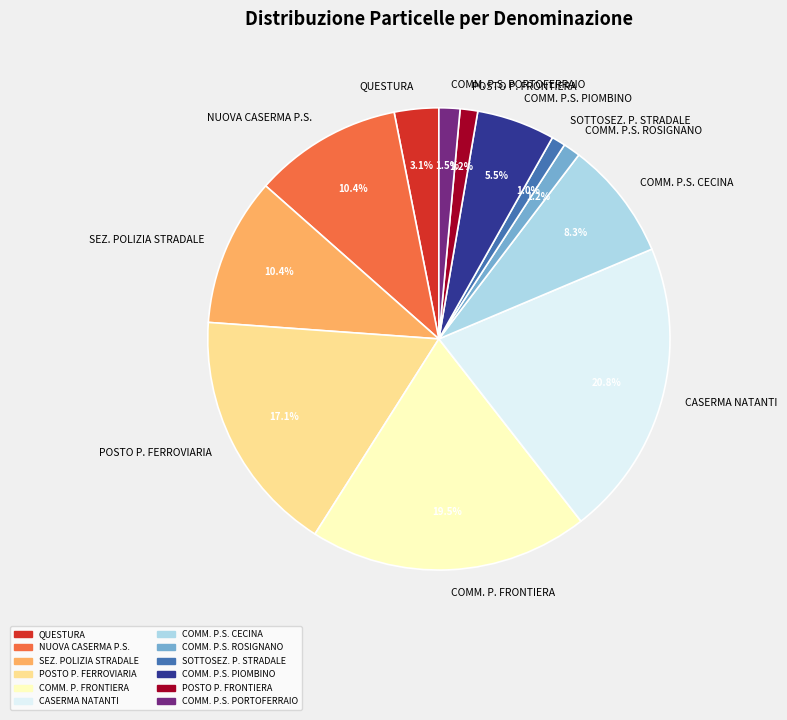

How much of the chart is everything except SEZ. POLIZIA STRADALE?

89.6%